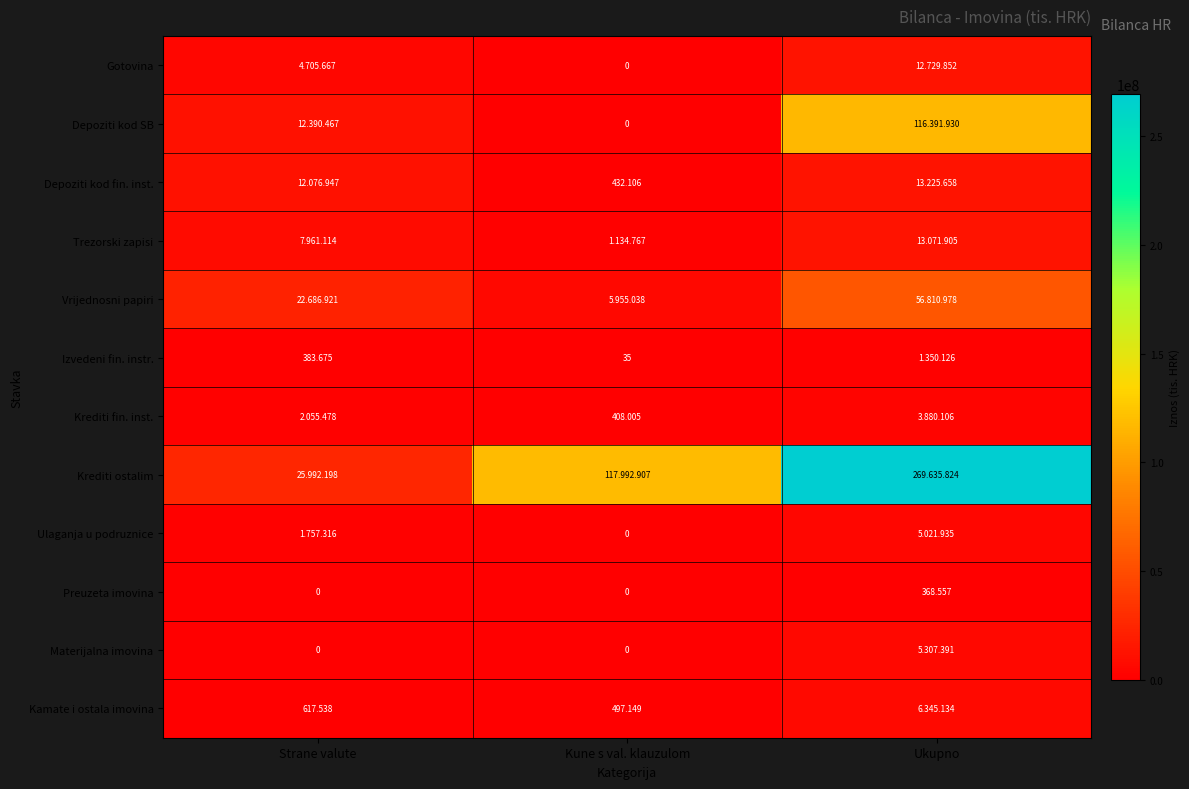

True or false: Krediti ostalim has a value of 7940767 at Strane valute.

False